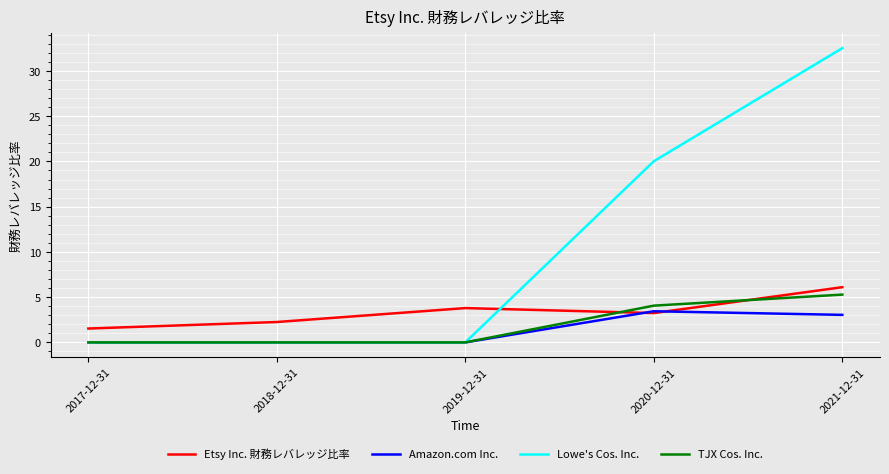

Where is Lowe's Cos. Inc. nearest to the value 16?

2020-12-31